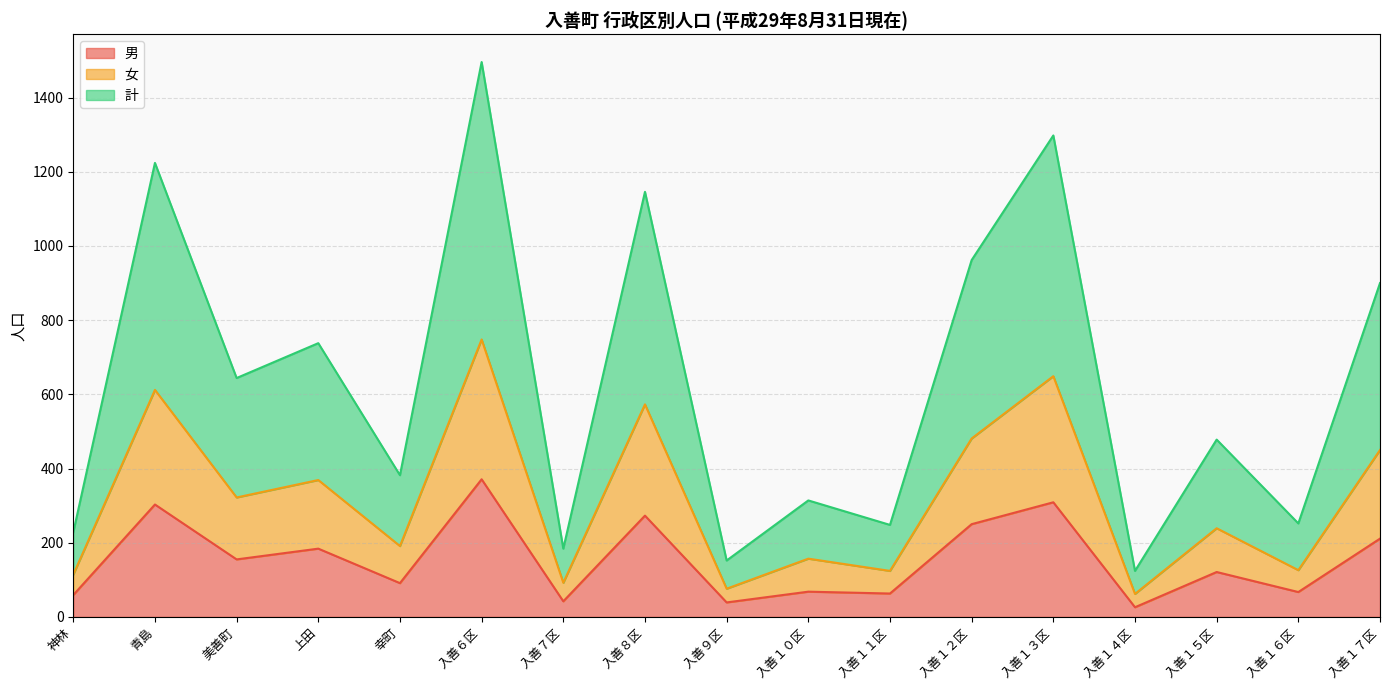

Read the 女 value at 入善９区, to the nearest 10.

80